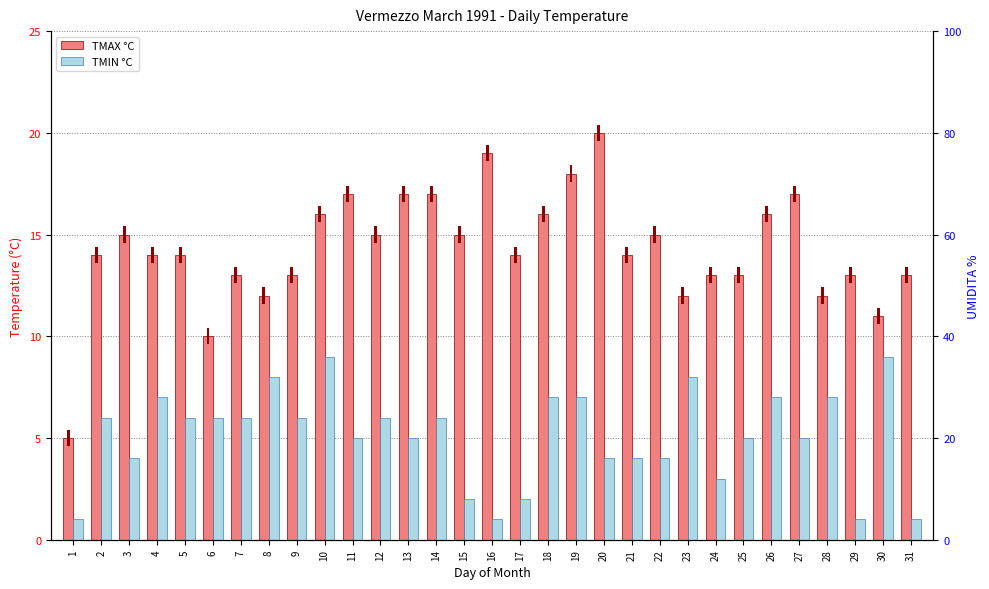

List the series in order of their overall mean, lowest first.

TMIN °C, TMAX °C